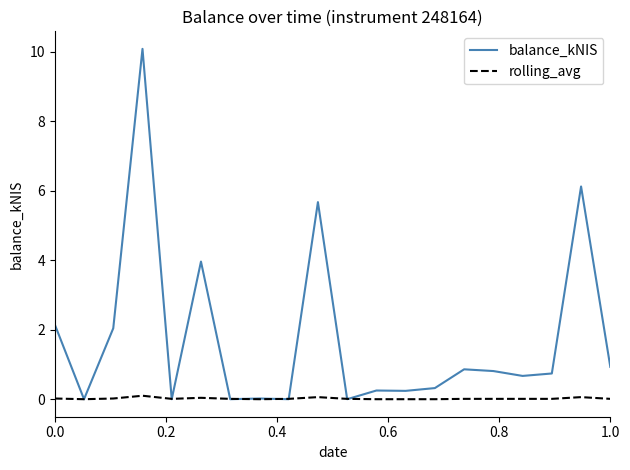

Which series has the largest total across all categories?

balance_kNIS